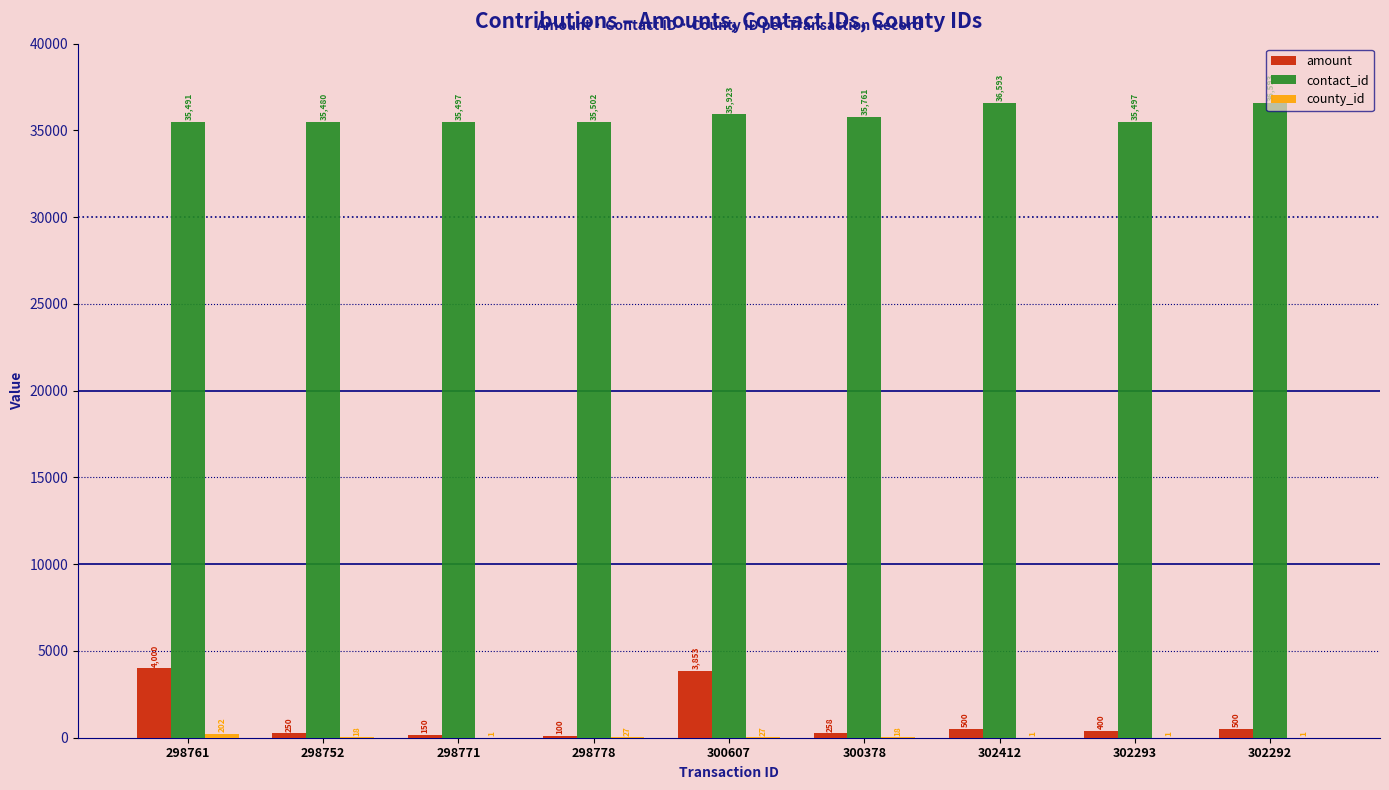

How many distinct data groups are displayed?

3